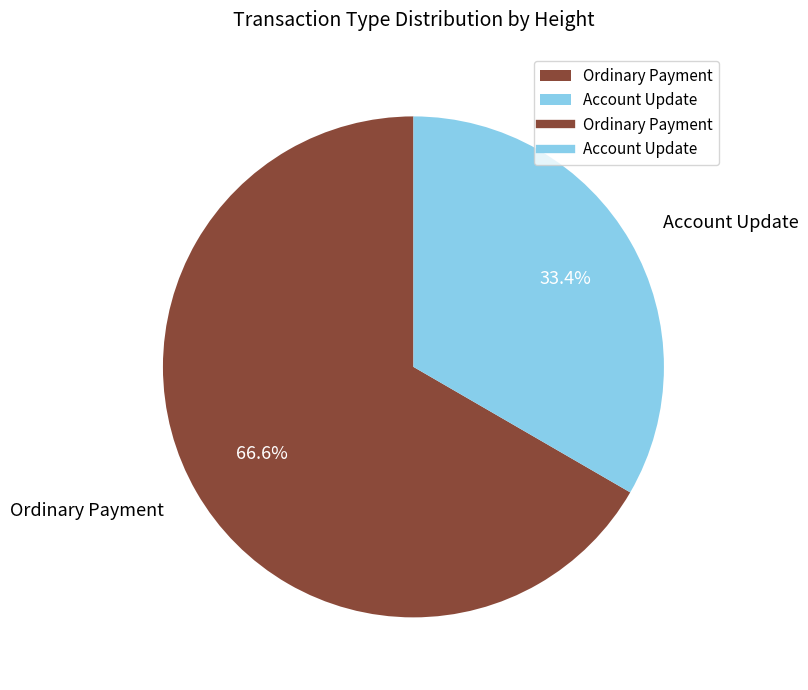

What percentage do Account Update and Ordinary Payment together represent?

100.0%